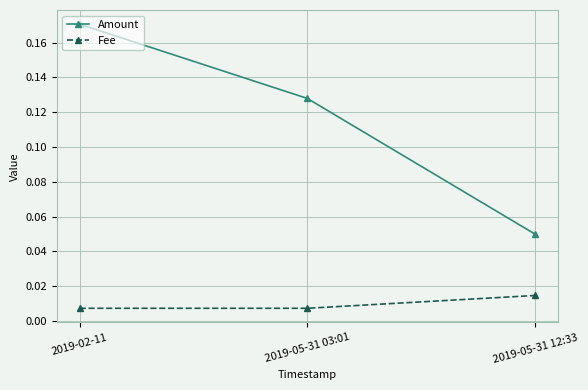

Rank the series at 2019-05-31 12:33 from lowest to highest value.

Fee, Amount